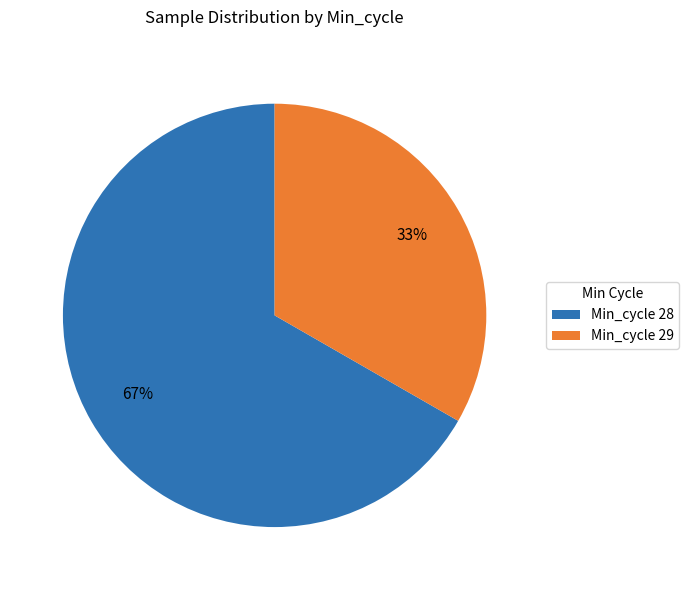

Rank the categories by value from highest to lowest.

Min_cycle 28, Min_cycle 29